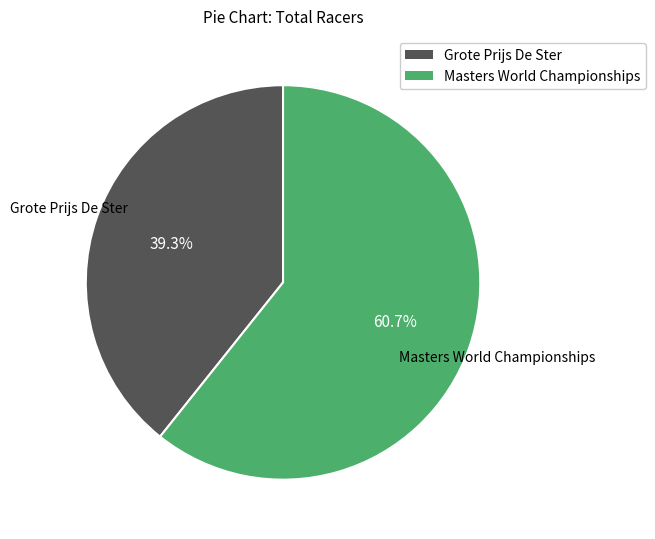

What is the ratio of the value at Masters World Championships to the value at Grote Prijs De Ster?

1.5